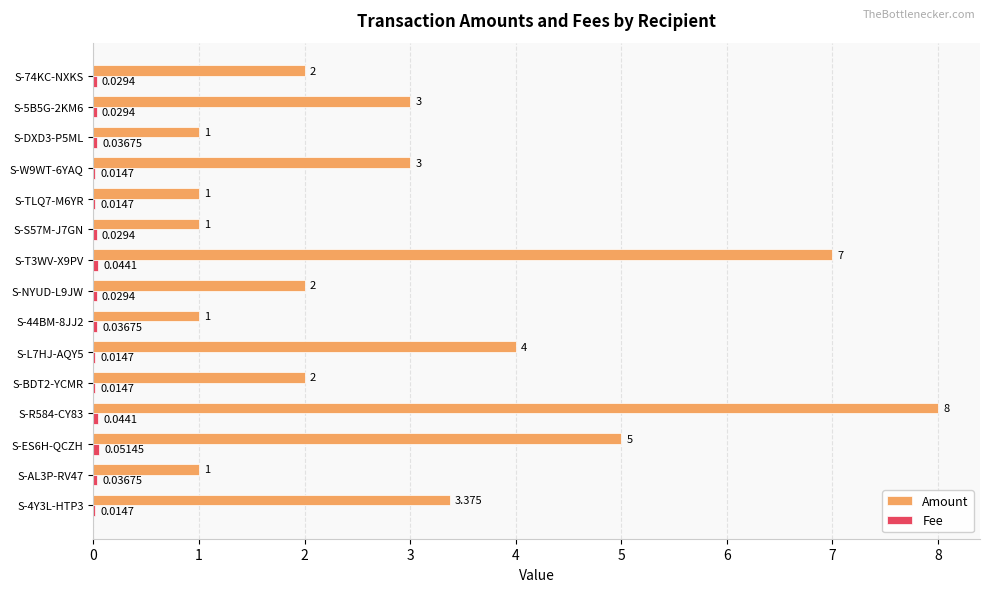

Count the Fee values in the range 0 to 1.

15